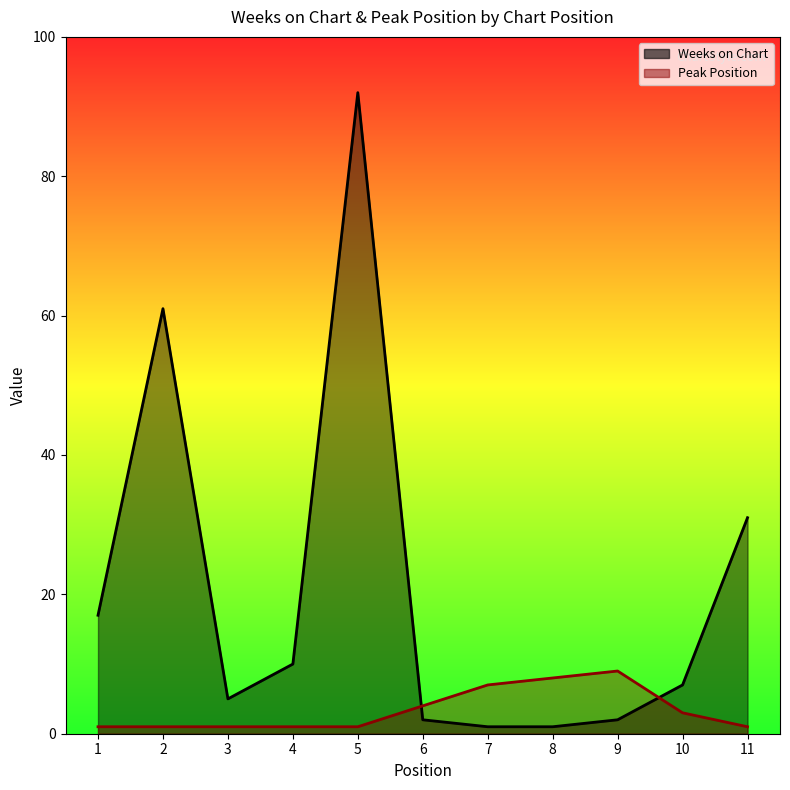

How many lines are shown in the chart?

2